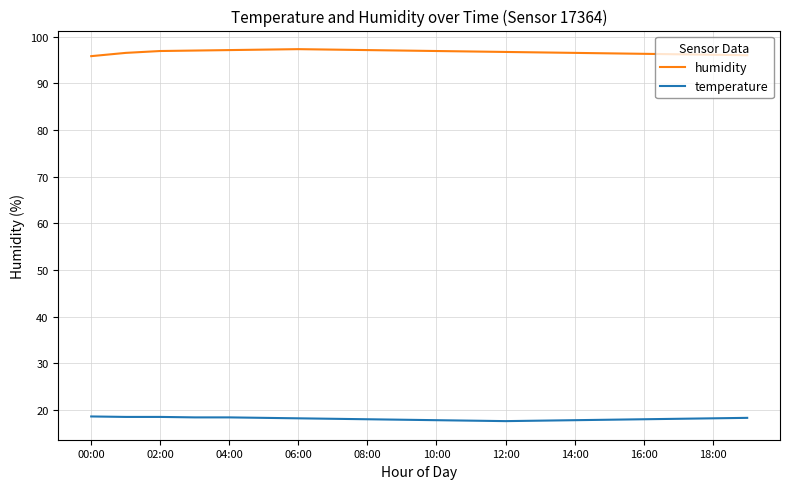

What is the smallest value displayed?

17.6